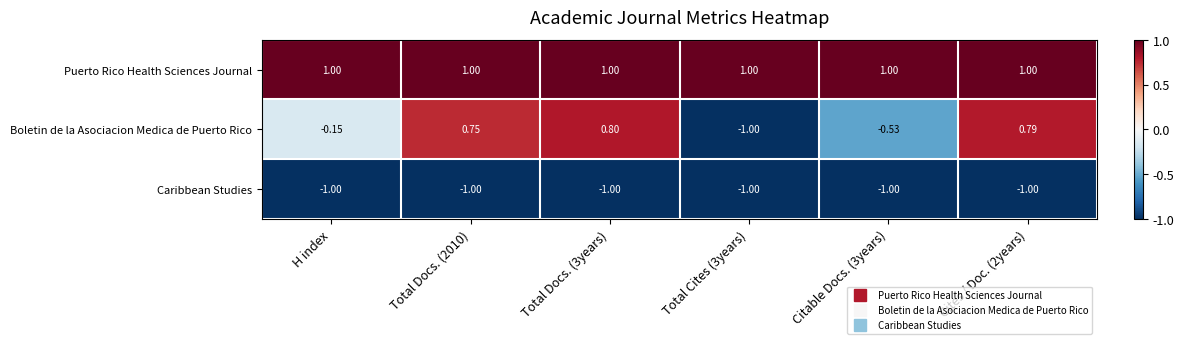

At which category is the sum across all series the highest?

Total Docs. (3years)